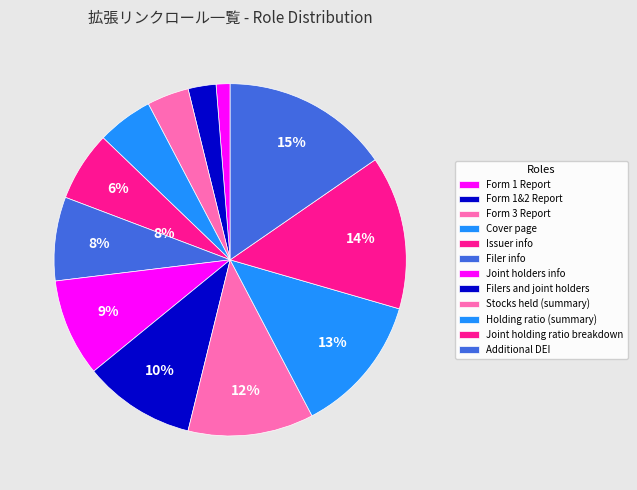

How many segments does this pie chart have?

12